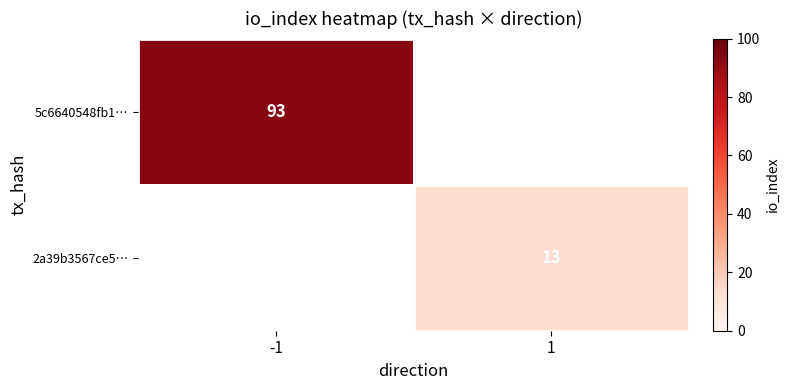

True or false: 5c6640548fb1… has a value of 93 at -1.

True